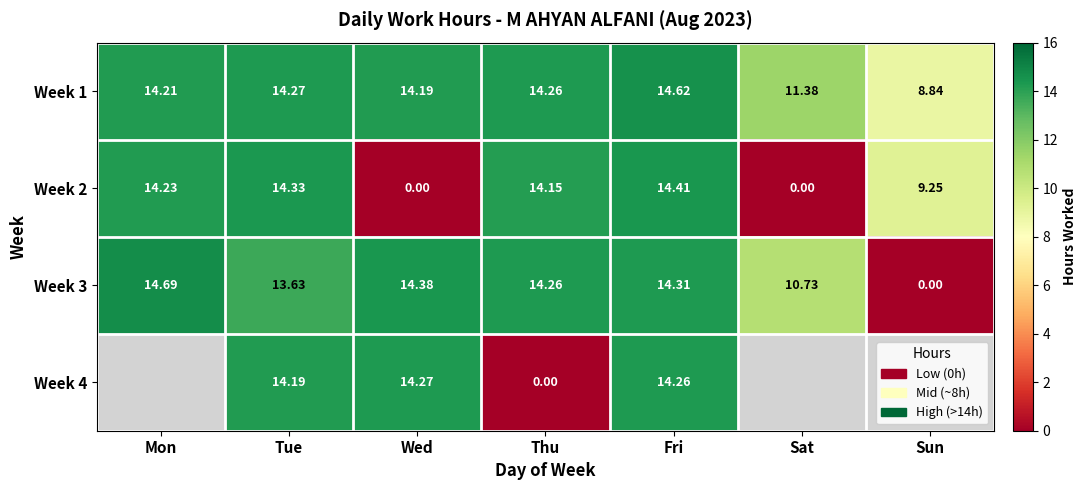

What is the difference between the highest and lowest values at Wed?

14.4